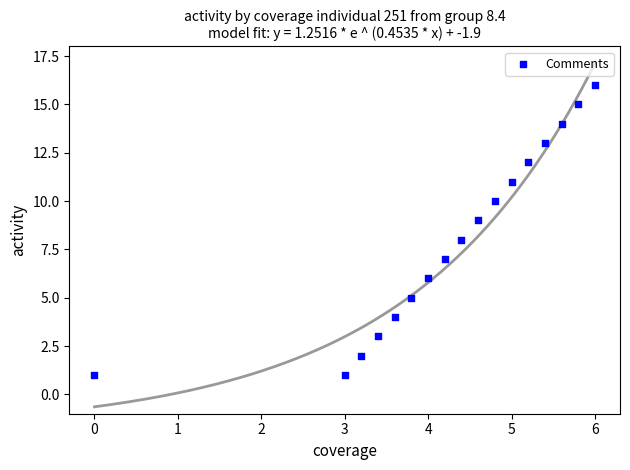

What is the range of Y values (max minus min)?

15